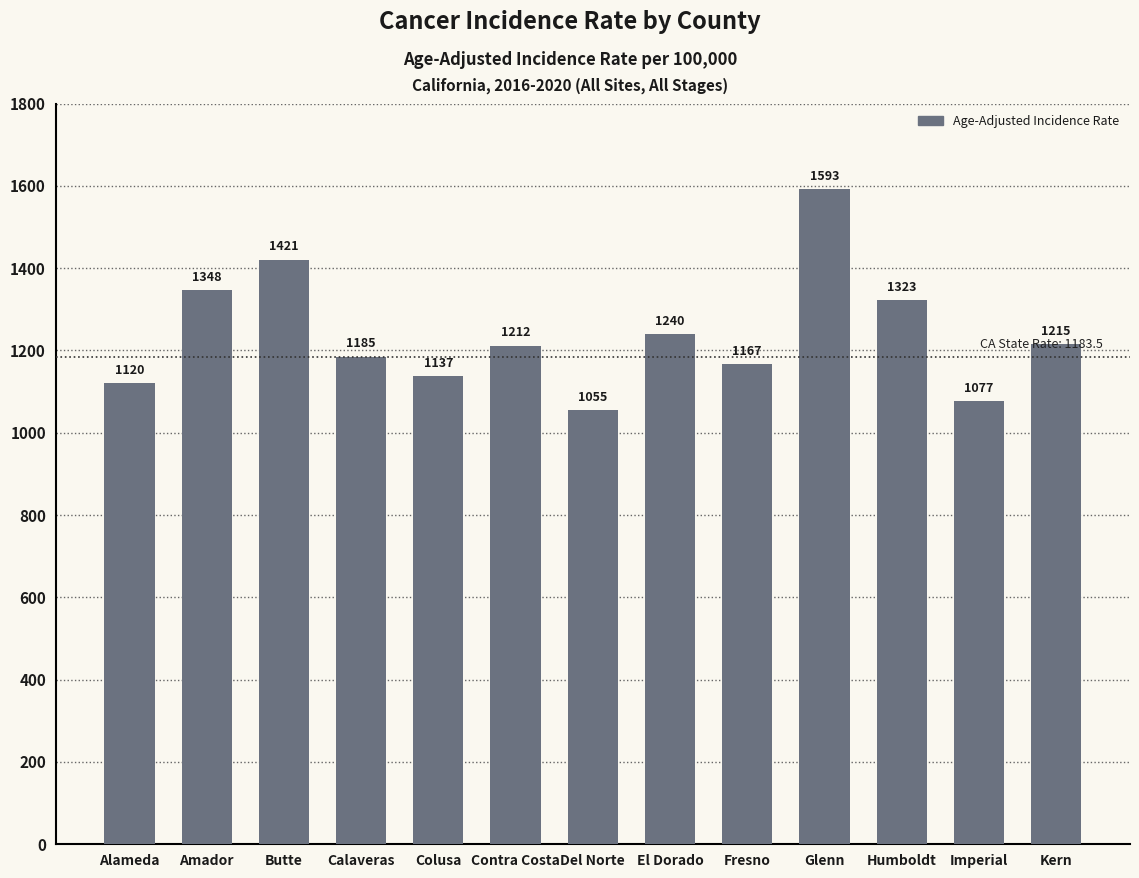

How many categories are shown in the chart?

13